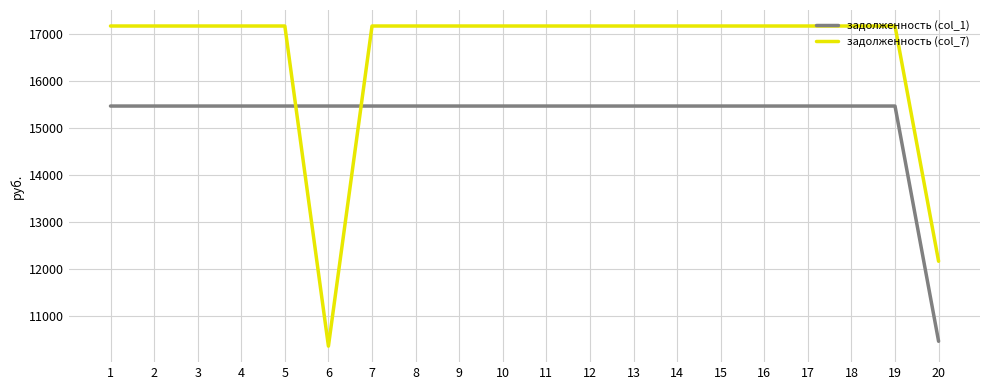

Is it true that задолженность (col_1) equals 15824 at 20?

False